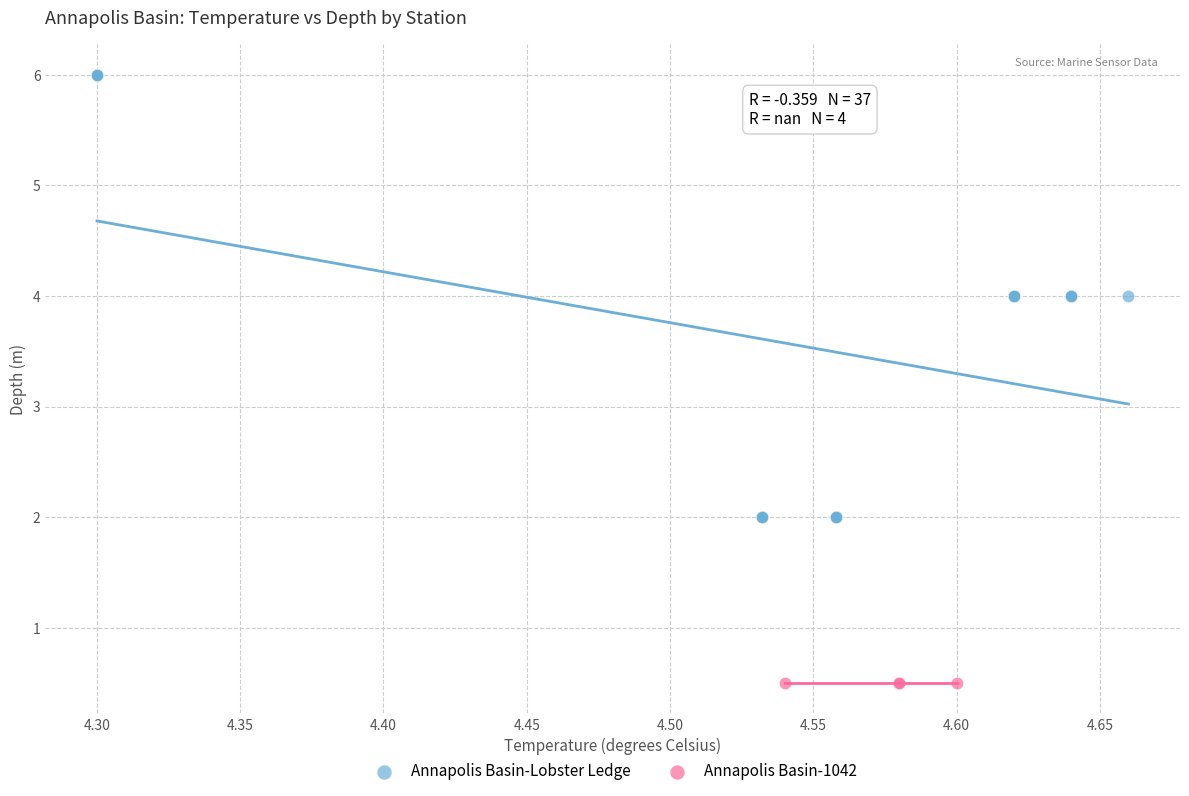

Which series contains the highest Y value?

Annapolis Basin-Lobster Ledge